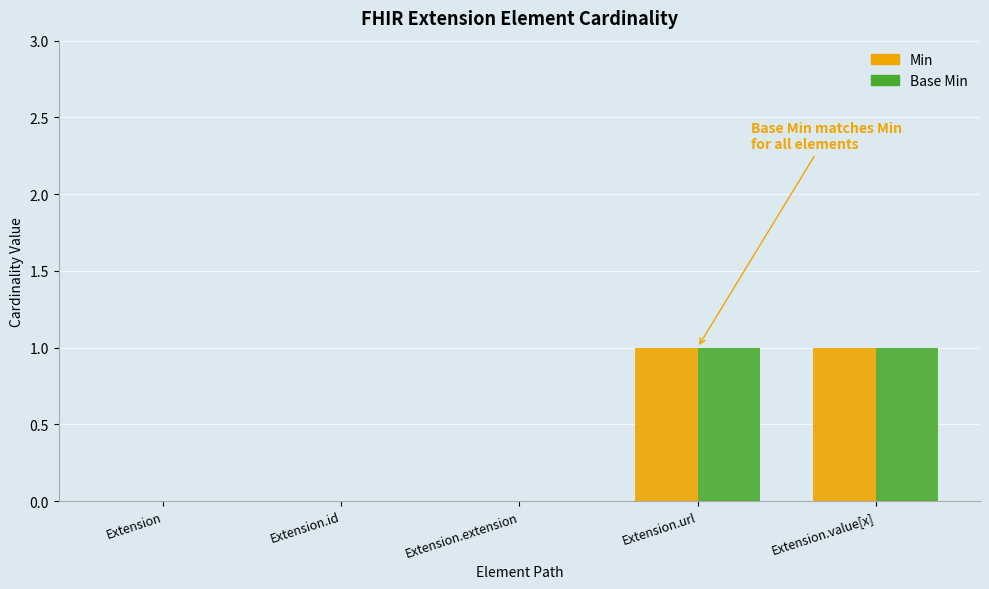

What is the sum of all Base Min values?

2